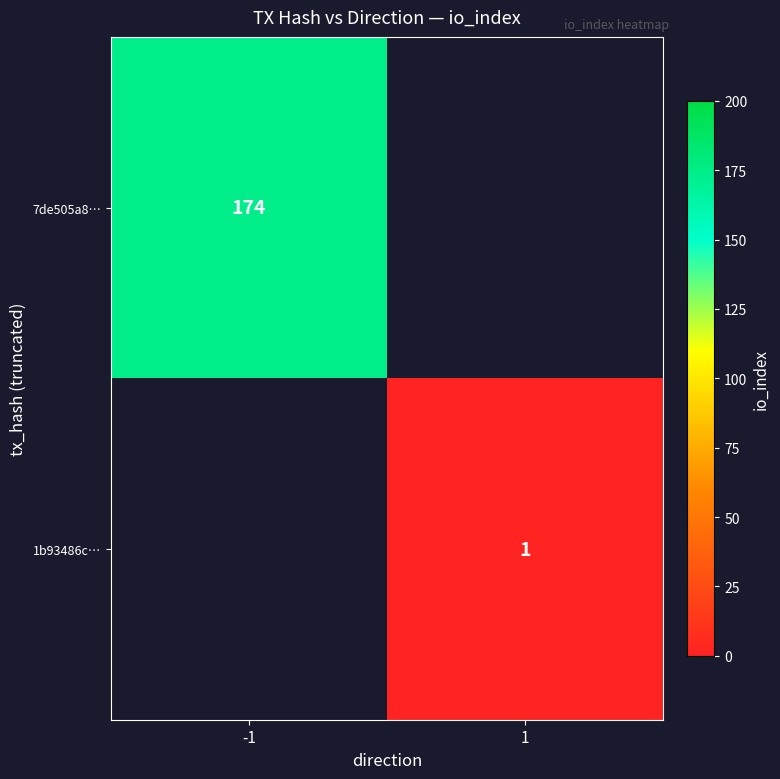

The 7de505a8… series shows 174 at -1. True or false?

True